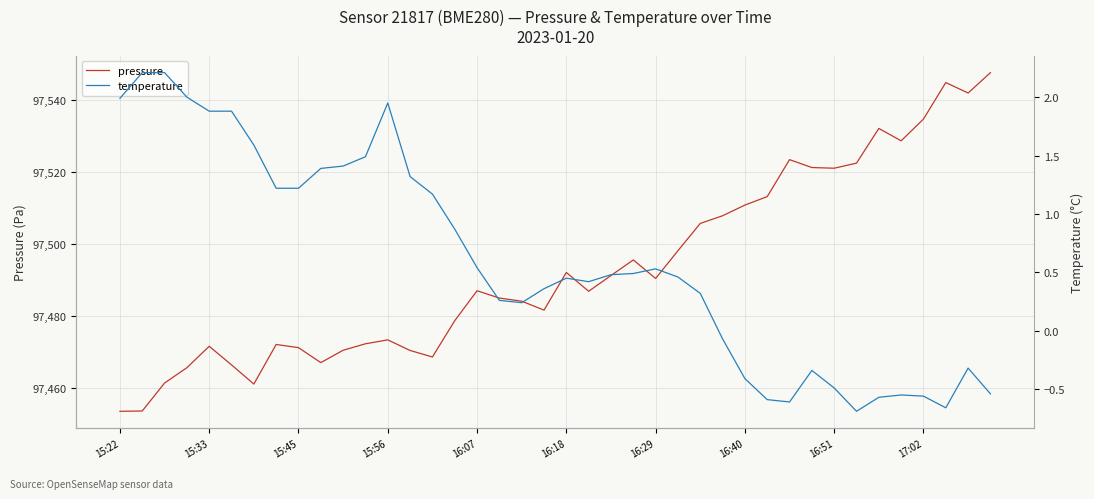

What is the highest value of the pressure series?

97547.6